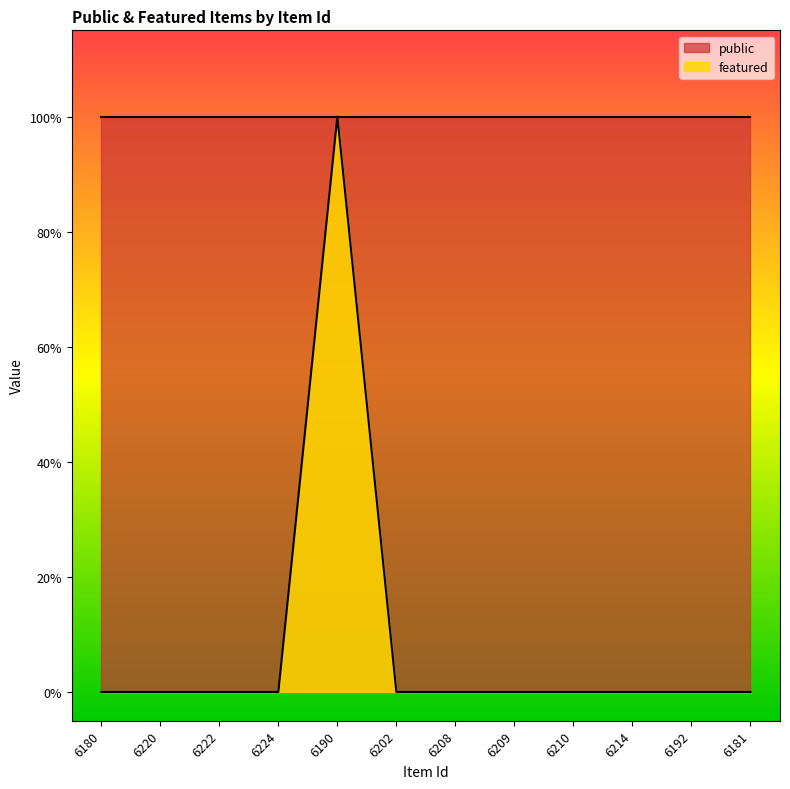

Is it true that the value at 6202 is 0?

True